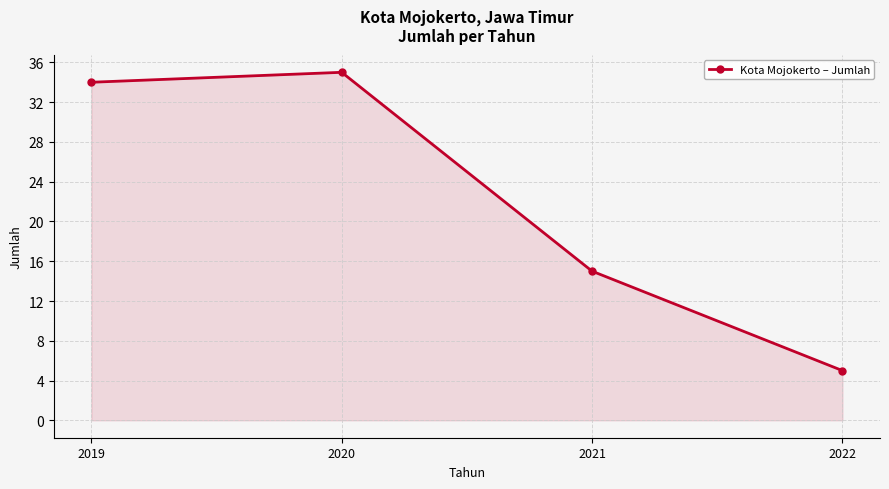

How many categories are shown in the chart?

4